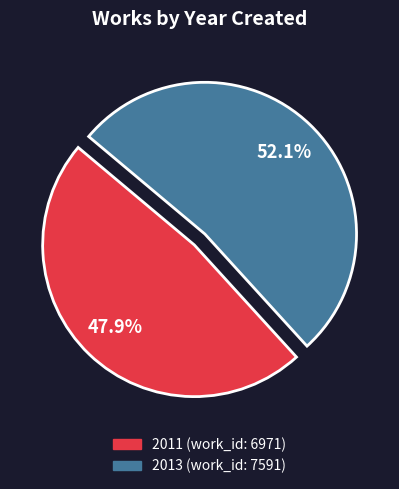

What is the ratio of the value at 2013 (work_id: 7591) to the value at 2011 (work_id: 6971)?

1.1